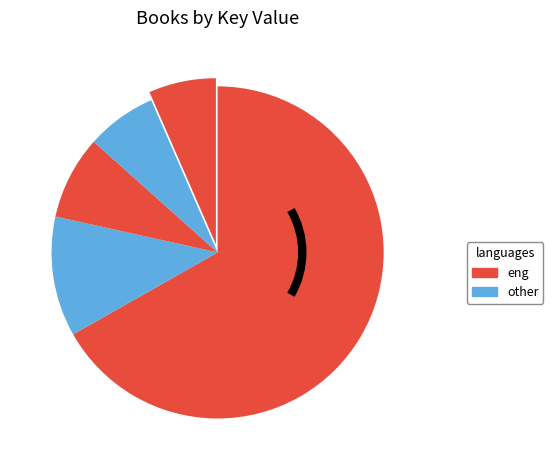

How many slices are in this pie chart?

5